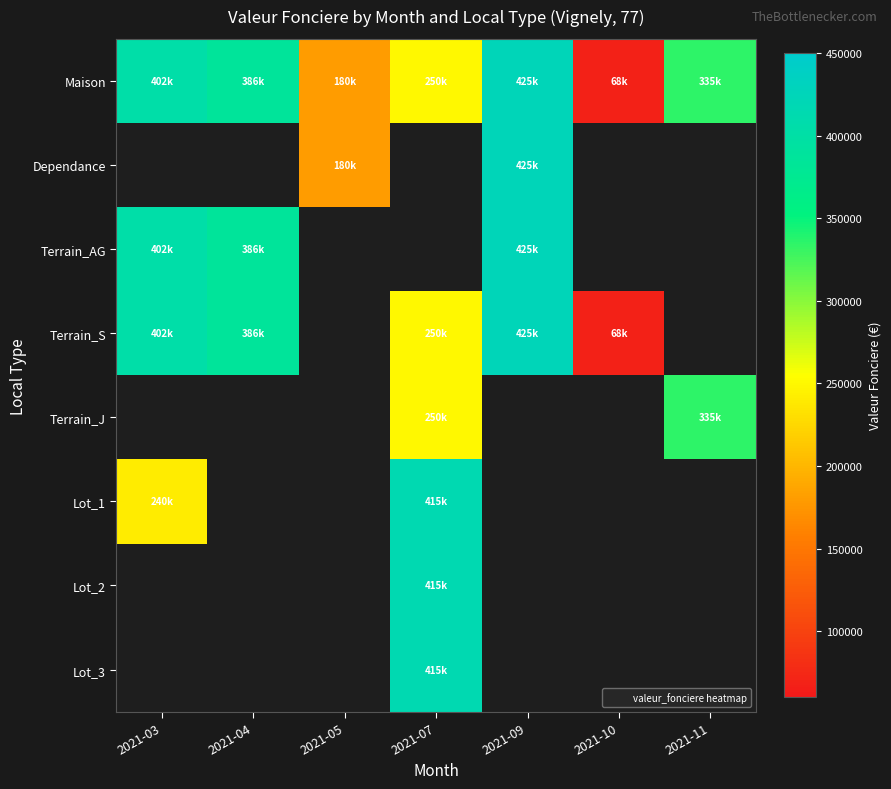

How many values in the Terrain_S series are below 250000?

1